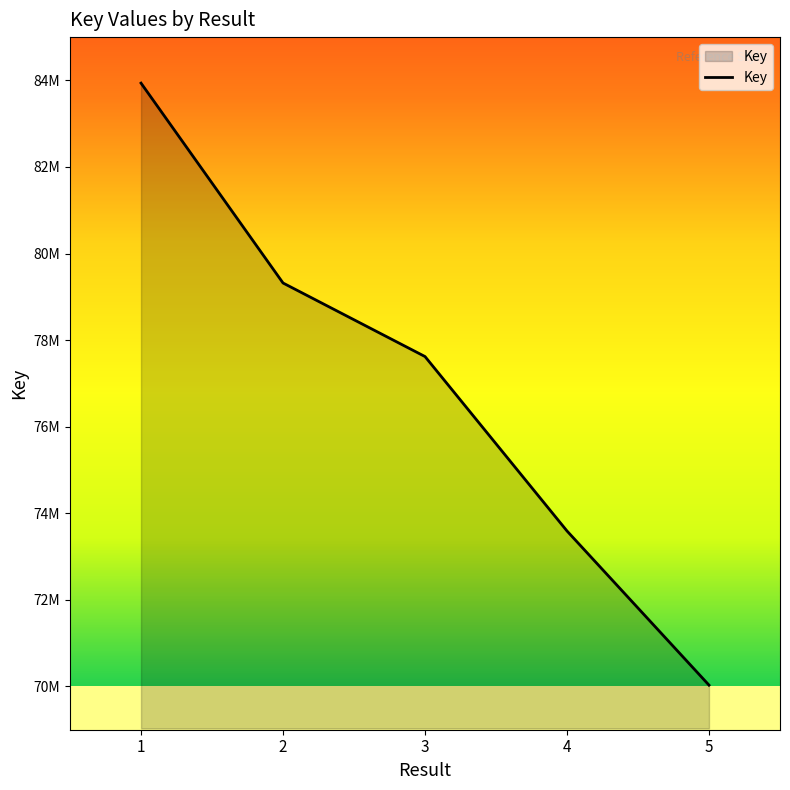

List the labels in order of value, smallest first.

5, 4, 3, 2, 1